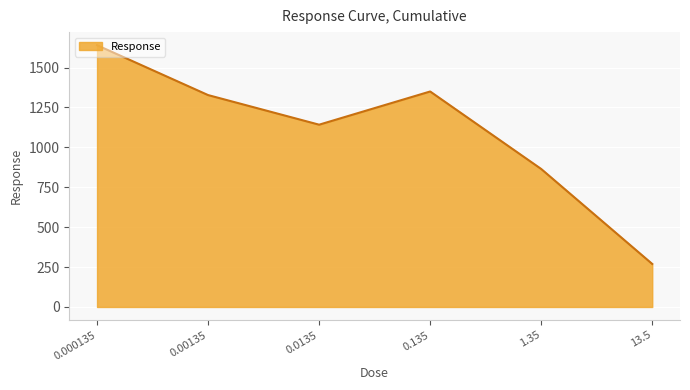

Is it true that the value at 0.00135 is 1327.5?

True